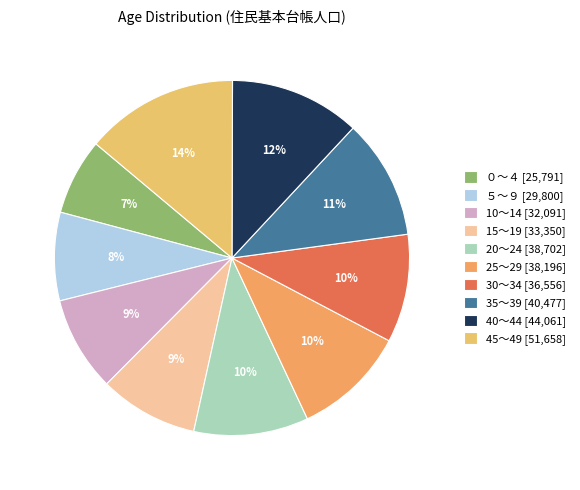

True or false: 10～14 accounts for 4% of the total.

False